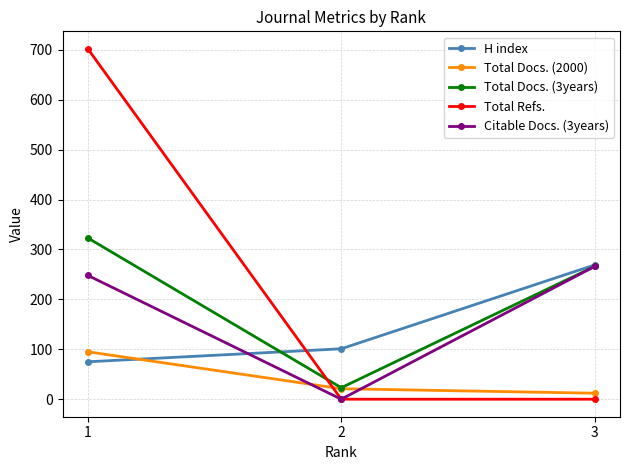

What is the value of the Citable Docs. (3years) point at the 3rd from the left?

266